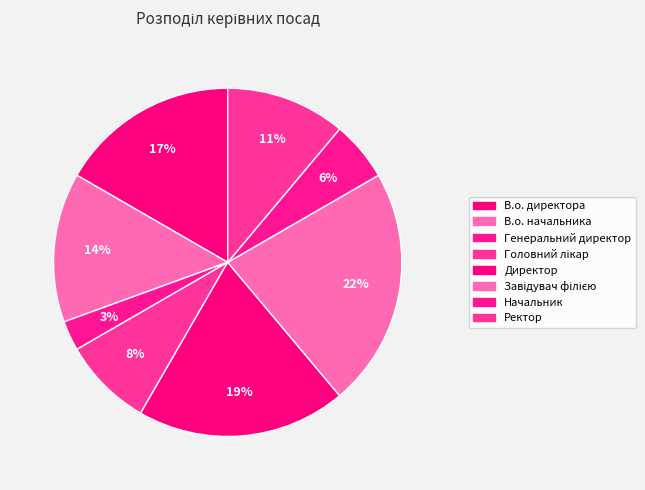

To the nearest percent, what portion does В.о. директора represent?

17%